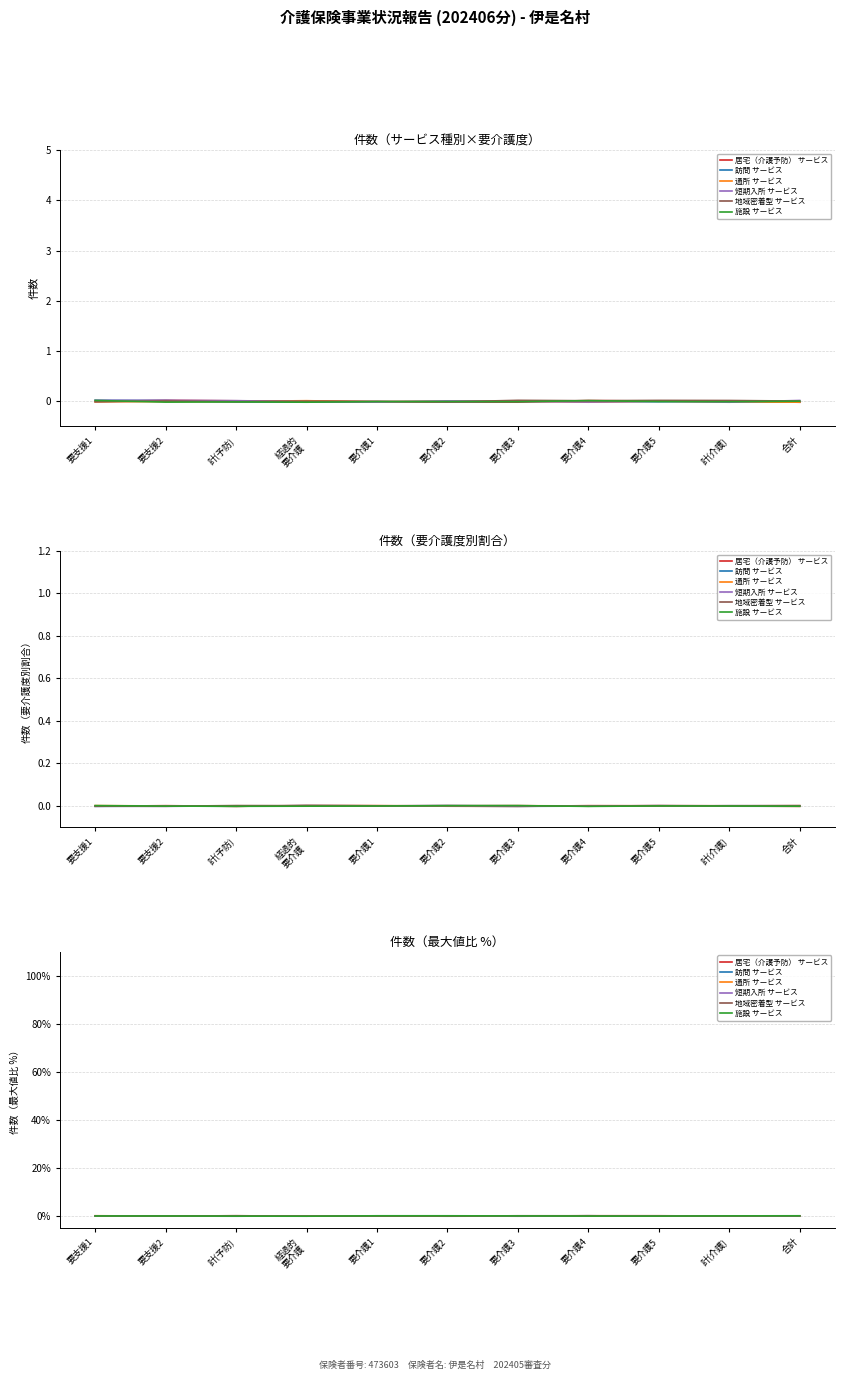

At which label does 通所 サービス first exceed 0?

要支援1